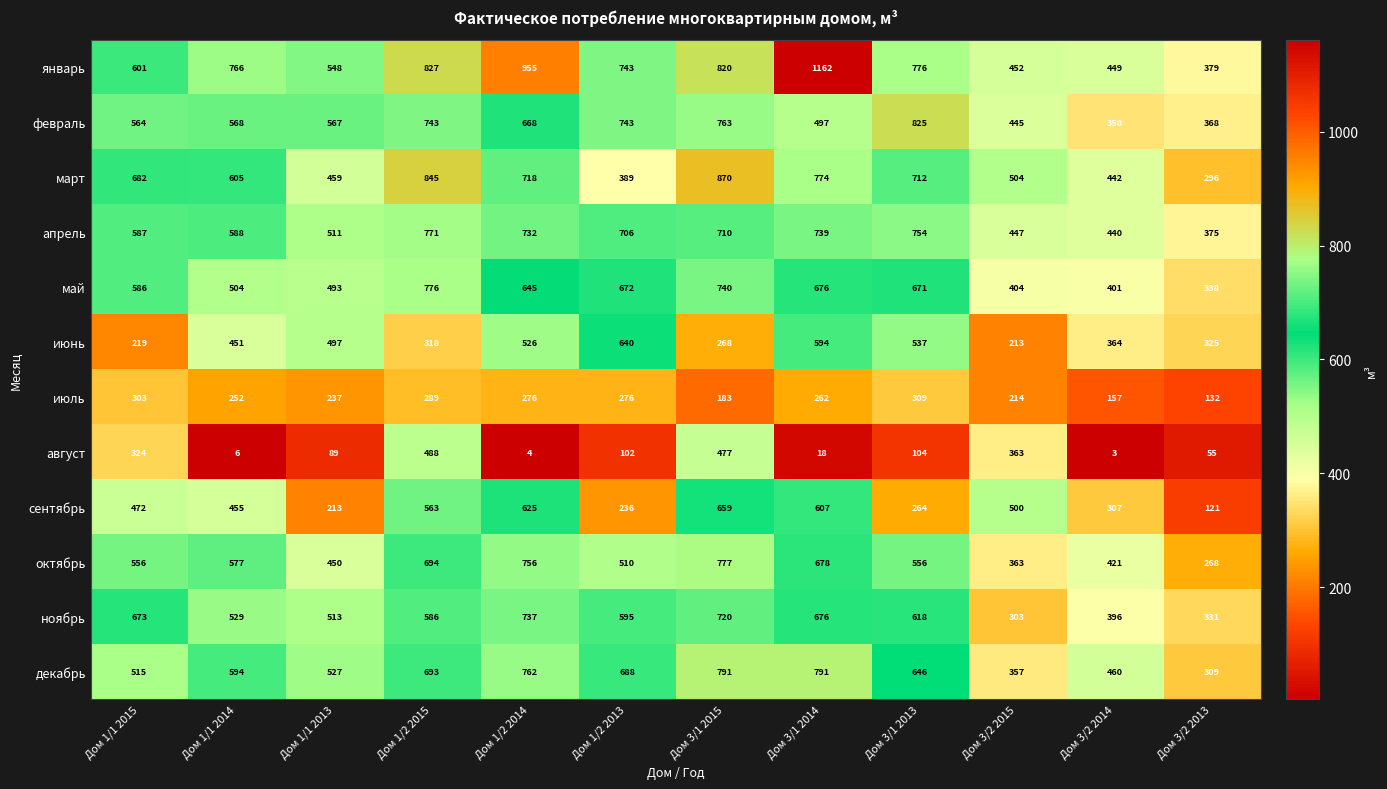

Which series has the widest spread of values?

январь